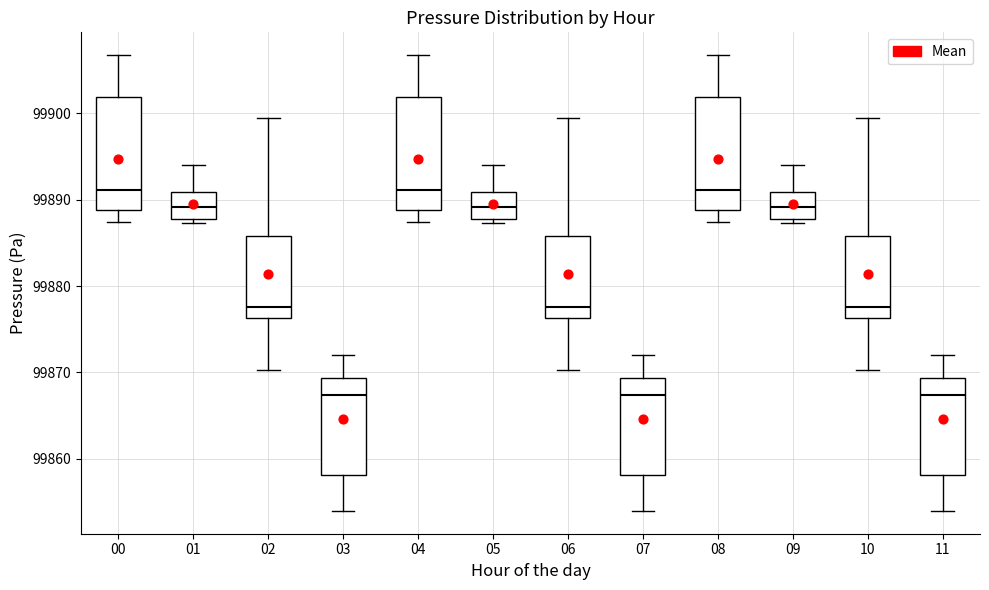

Reading left to right, read every box against the y-axis: the position of its median line, the range the box covers, and the ends of its whiskers. The values are not printed on the chart, so give them approximately, as read against the axis.

00: median 99891, box 99889 to 99902, whiskers 99887 to 99907
01: median 99889, box 99888 to 99891, whiskers 99887 to 99894
02: median 99878, box 99876 to 99886, whiskers 99870 to 99899
03: median 99867, box 99858 to 99869, whiskers 99854 to 99872
04: median 99891, box 99889 to 99902, whiskers 99887 to 99907
05: median 99889, box 99888 to 99891, whiskers 99887 to 99894
06: median 99878, box 99876 to 99886, whiskers 99870 to 99899
07: median 99867, box 99858 to 99869, whiskers 99854 to 99872
08: median 99891, box 99889 to 99902, whiskers 99887 to 99907
09: median 99889, box 99888 to 99891, whiskers 99887 to 99894
10: median 99878, box 99876 to 99886, whiskers 99870 to 99899
11: median 99867, box 99858 to 99869, whiskers 99854 to 99872